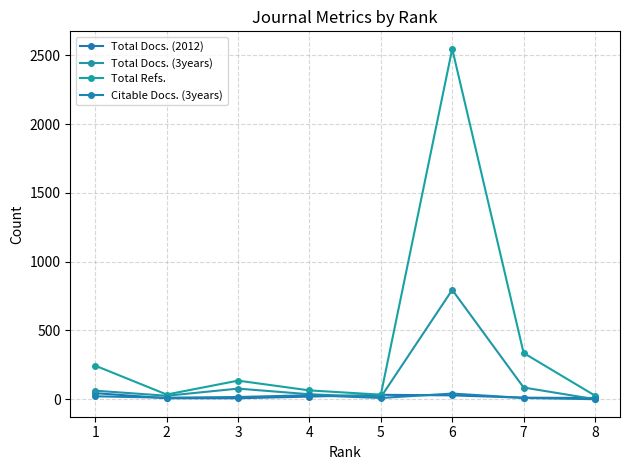

How many lines are shown in the chart?

4